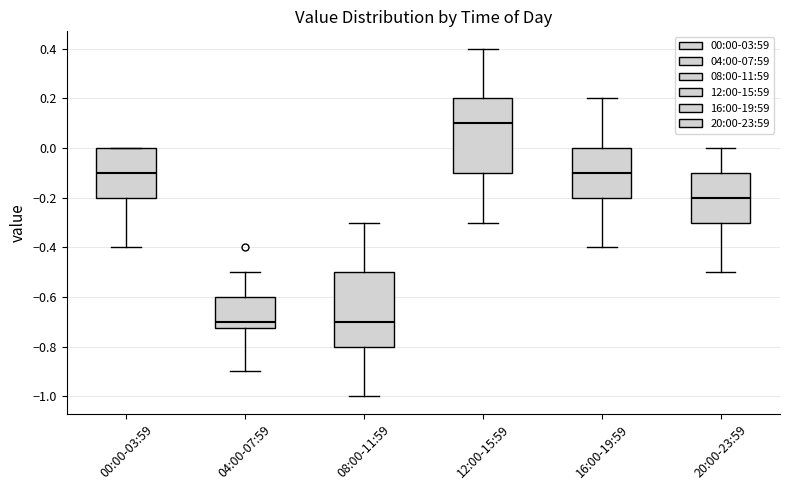

Where does the median line of the box for 12:00-15:59 sit on the y-axis? The values are not printed on the chart, so give them approximately, as read against the axis.

0.10